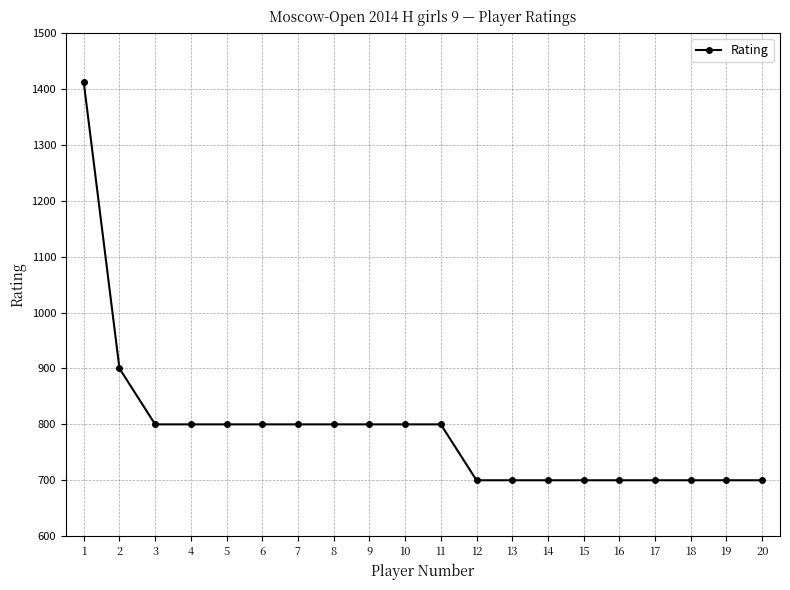

Where is the data nearest to the value 1056?

2